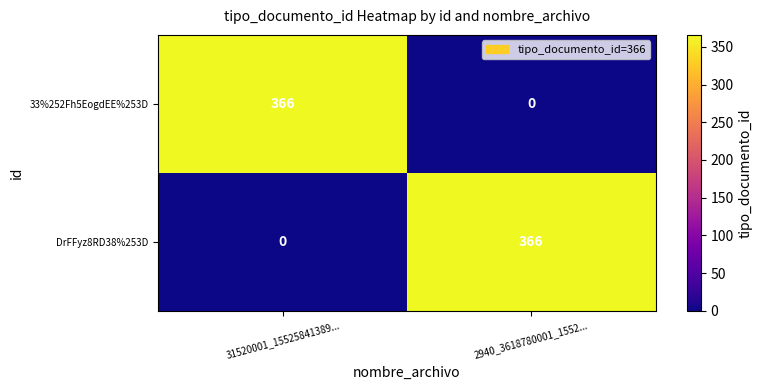

Is the value of DrFFyz8RD38%253D at 2940_3618780001_1552... greater than the value of 33%252Fh5EogdEE%253D at 2940_3618780001_1552...?

Yes